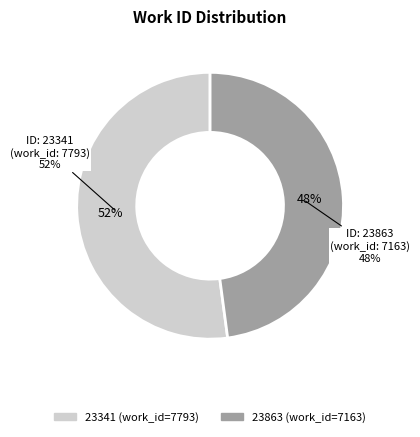

Does 23863 account for over 50% of the chart?

No